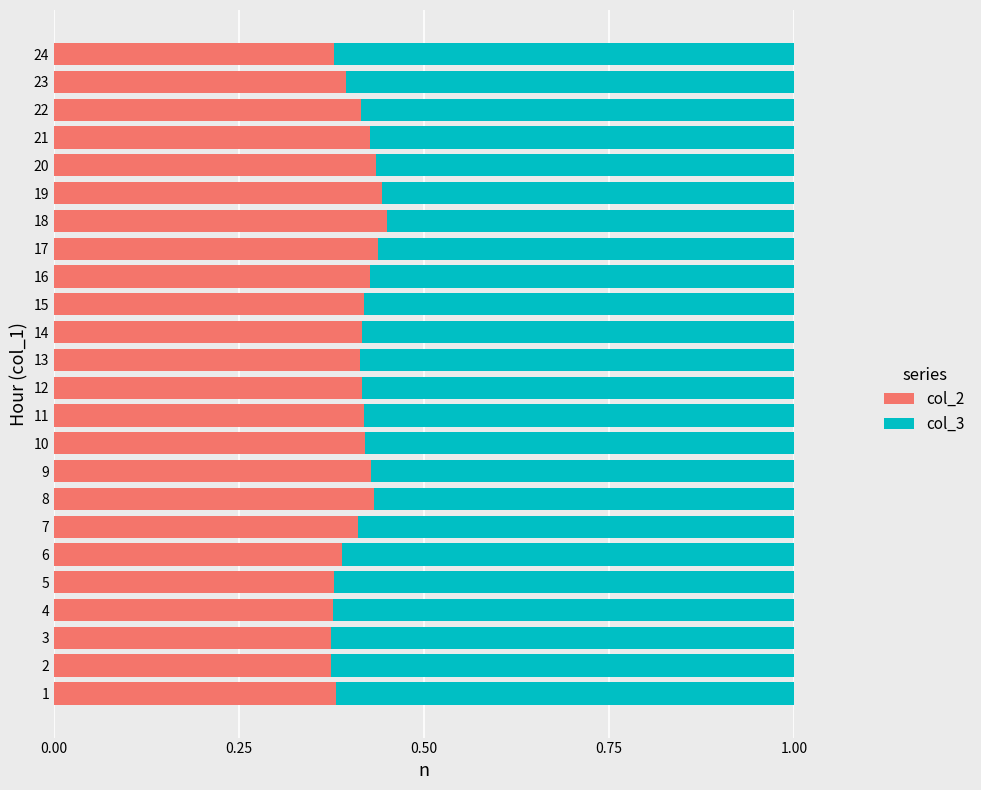

Count the col_2 values in the range 0 to 1.

24